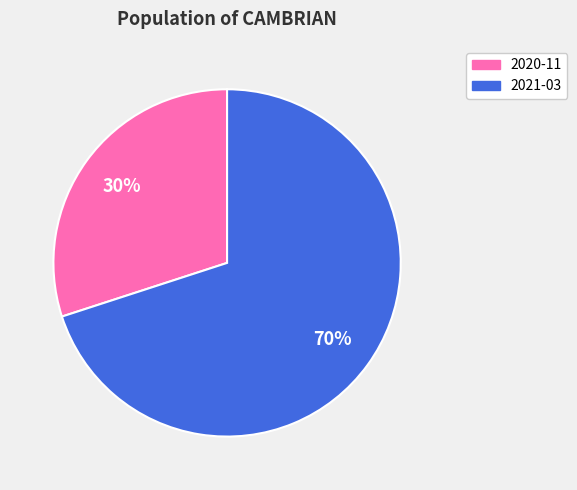

To the nearest percent, what is the difference between the 2020-11 and 2021-03 slice percentages?

40%